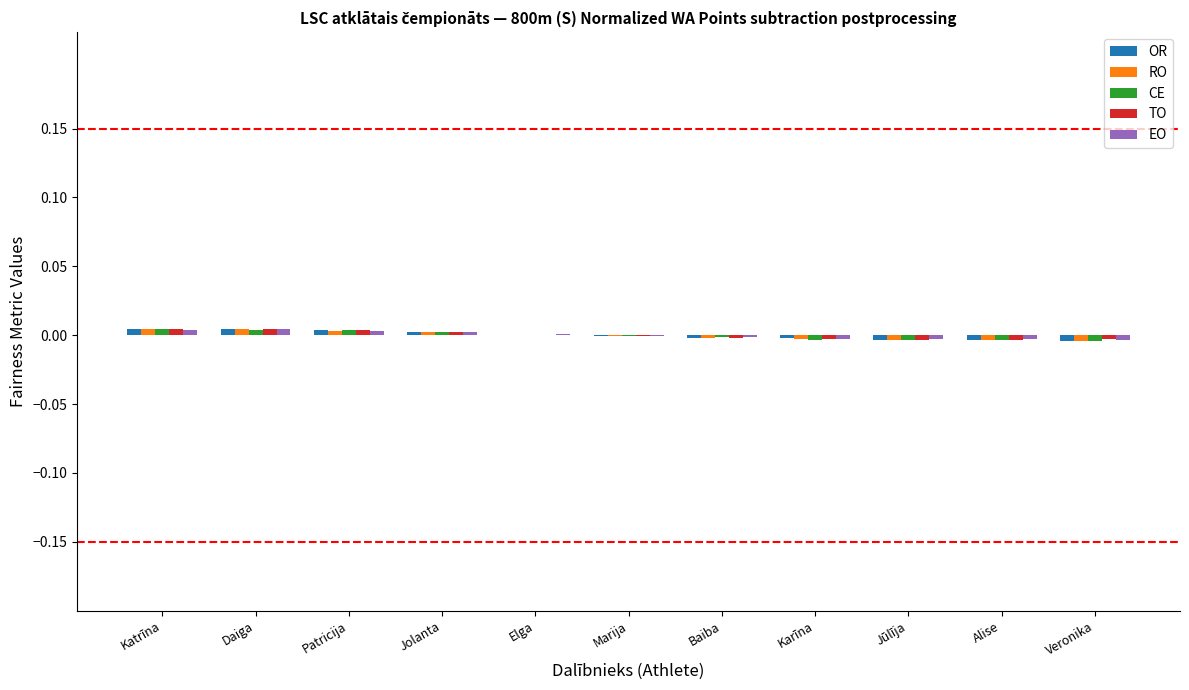

The value of TO at Jolanta is 0.0. True or false?

True